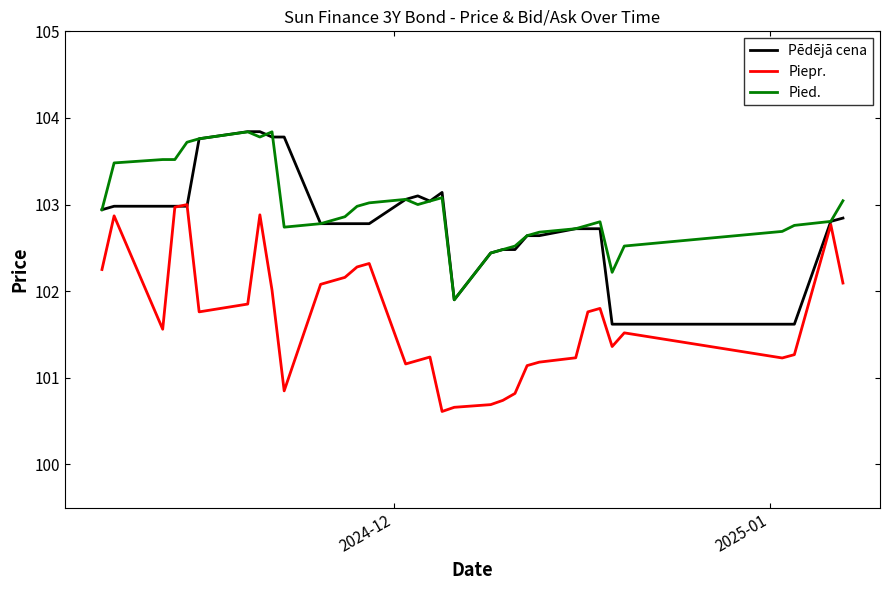

What is the lowest value of the Pied. series?

101.9